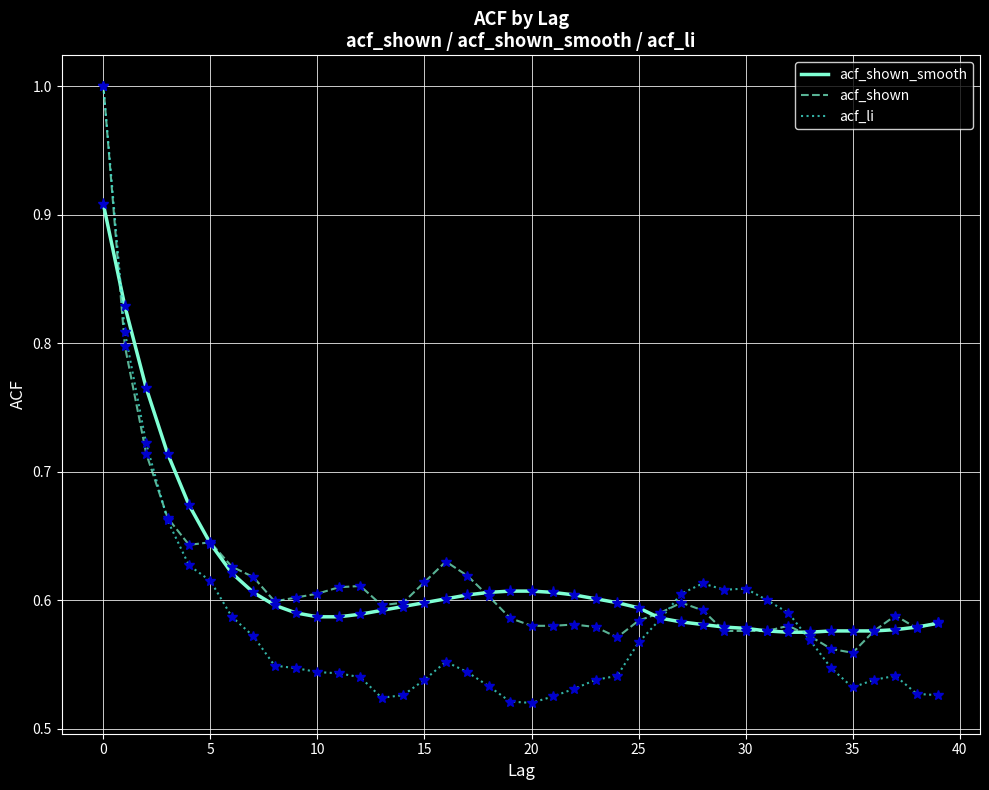

Which series has the widest spread of values?

acf_li